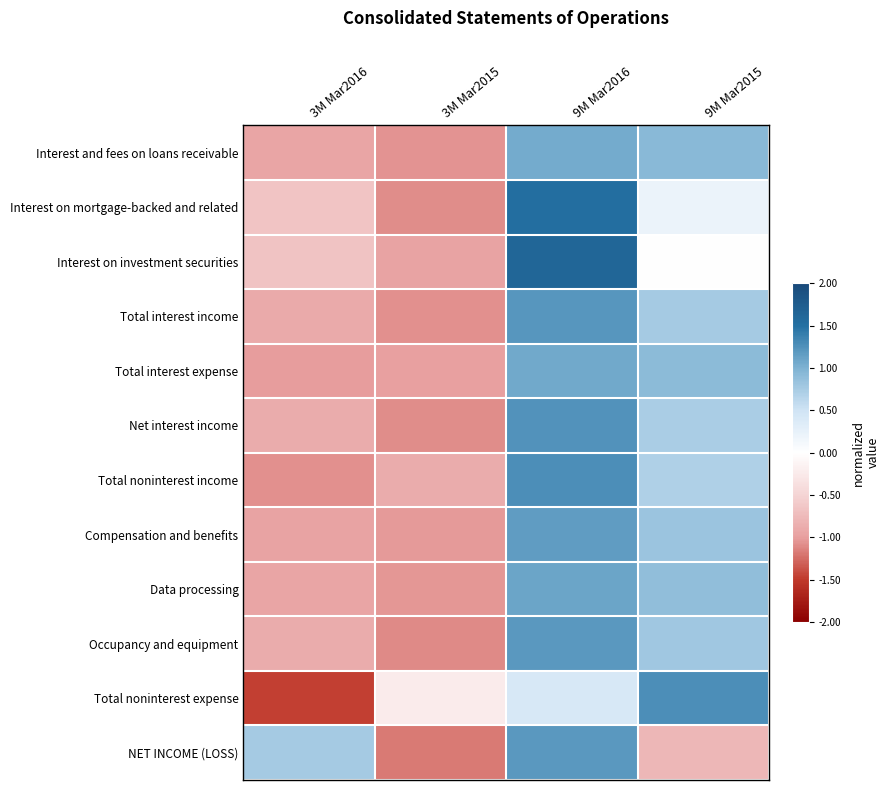

Rank the series at 9M Mar2015 from highest to lowest value.

Total noninterest expense, Interest and fees on loans receivable, Total interest expense, Data processing, Compensation and benefits, Occupancy and equipment, Total interest income, Net interest income, Total noninterest income, Interest on mortgage-backed and related, Interest on investment securities, NET INCOME (LOSS)